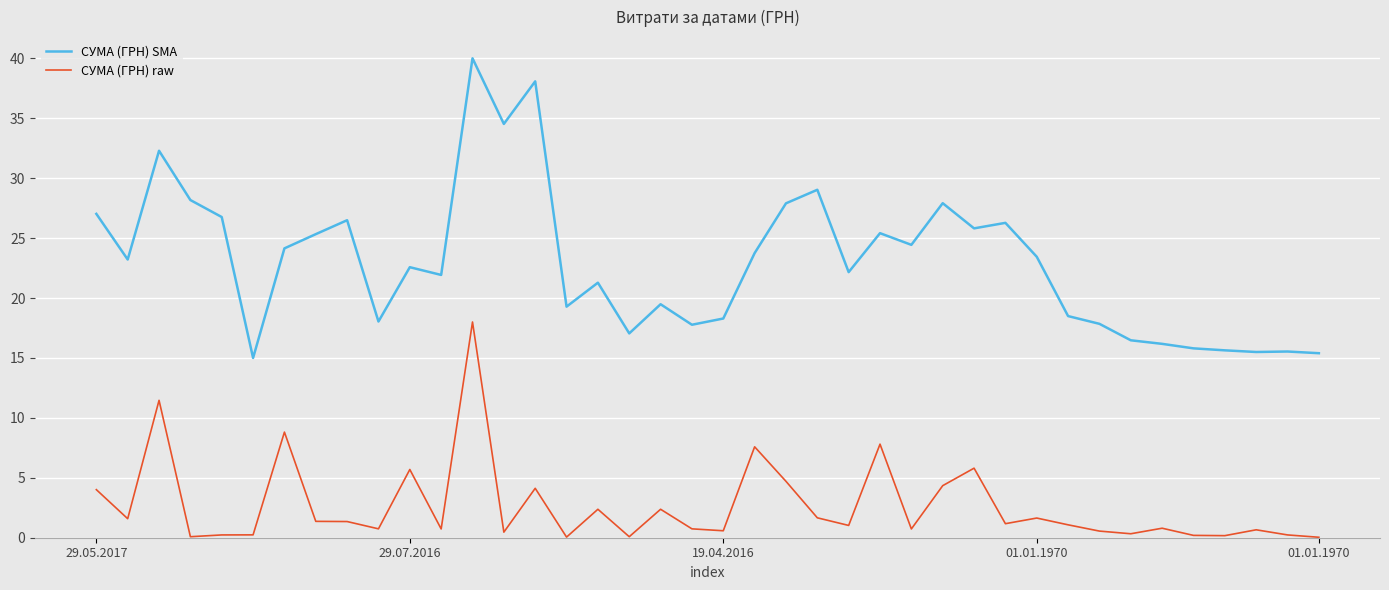

Rank the series by their average value, from highest to lowest.

СУМА (ГРН) SMA, СУМА (ГРН) raw